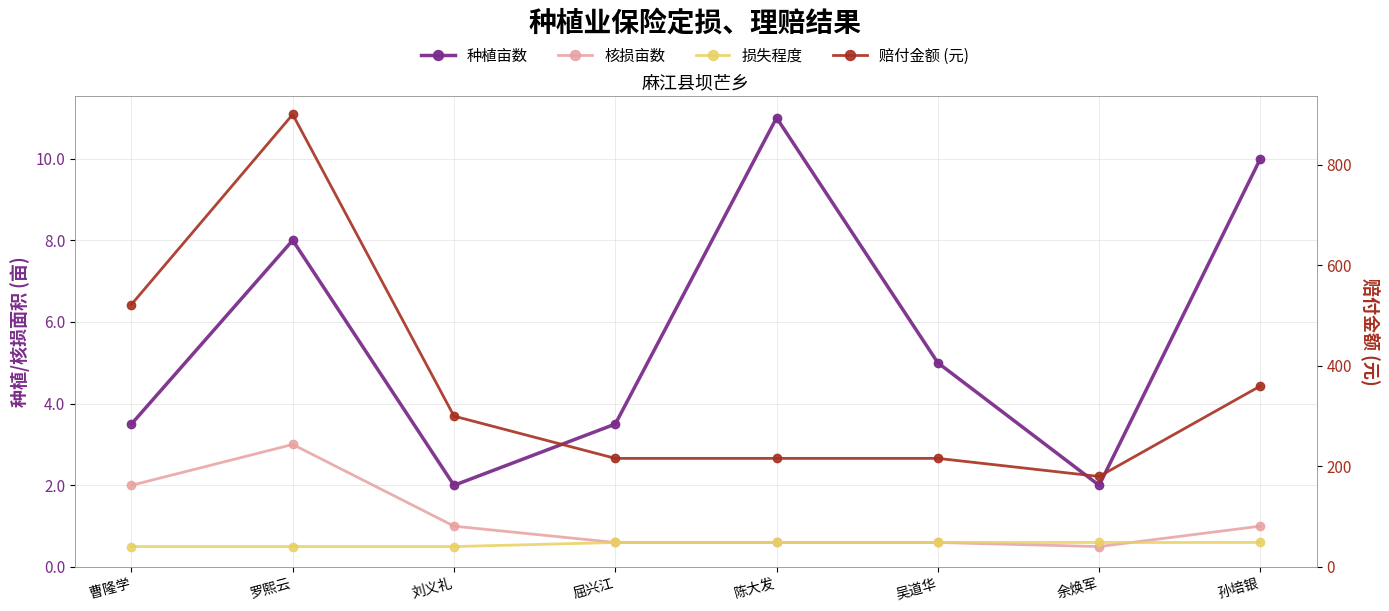

What is the difference between the 种植亩数 values at 曹隆学 and 陈大发?

7.5